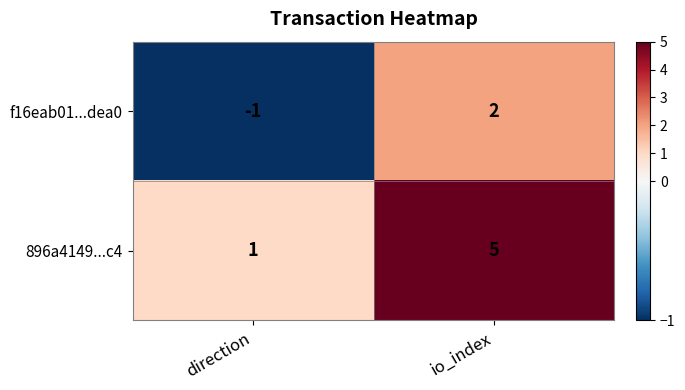

At io_index, list the series in order from largest to smallest.

896a4149...c4, f16eab01...dea0